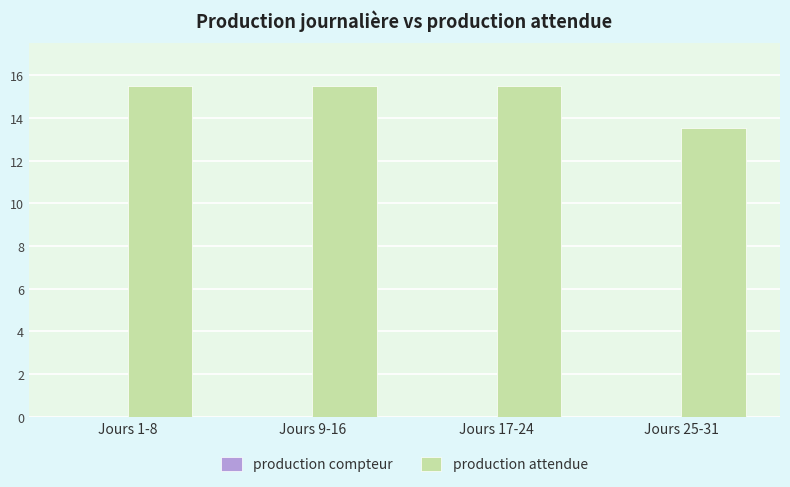

What is the label of the 4th bar from the left?

Jours 25-31